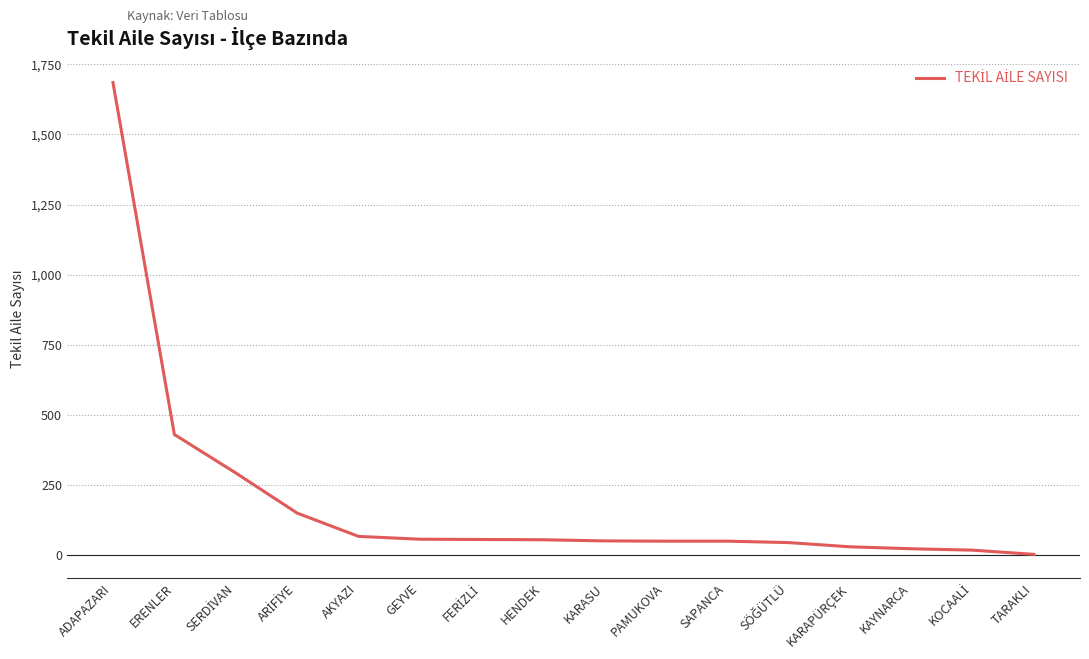

Which has a higher value, ADAPAZARI or TARAKLI?

ADAPAZARI